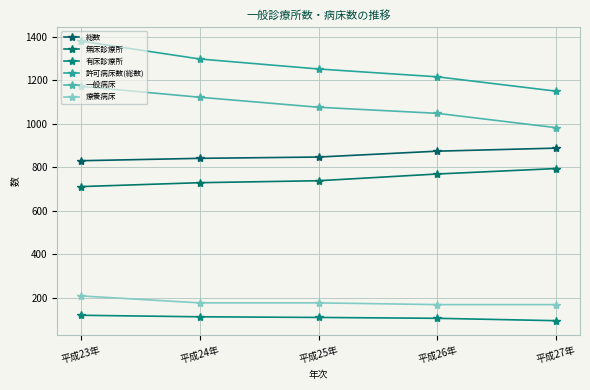

What is the smallest value displayed?

94